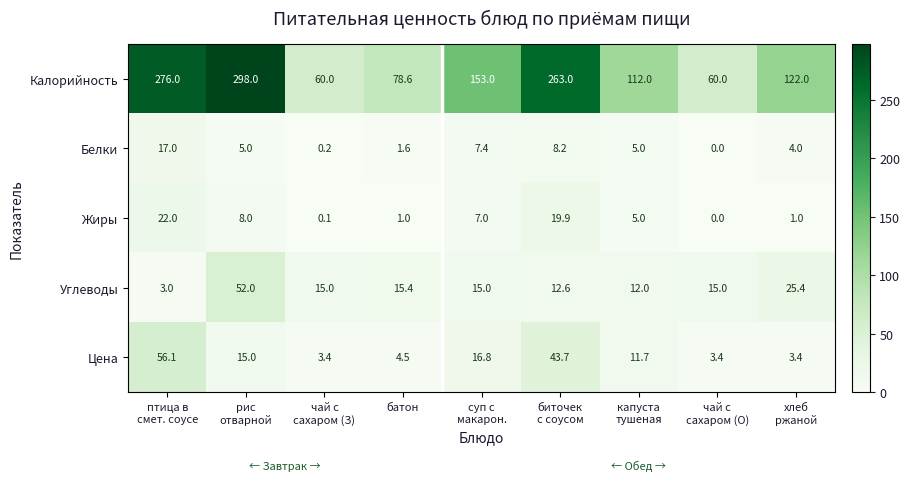

What is the difference between the maximum and minimum values in the Цена series?

52.7